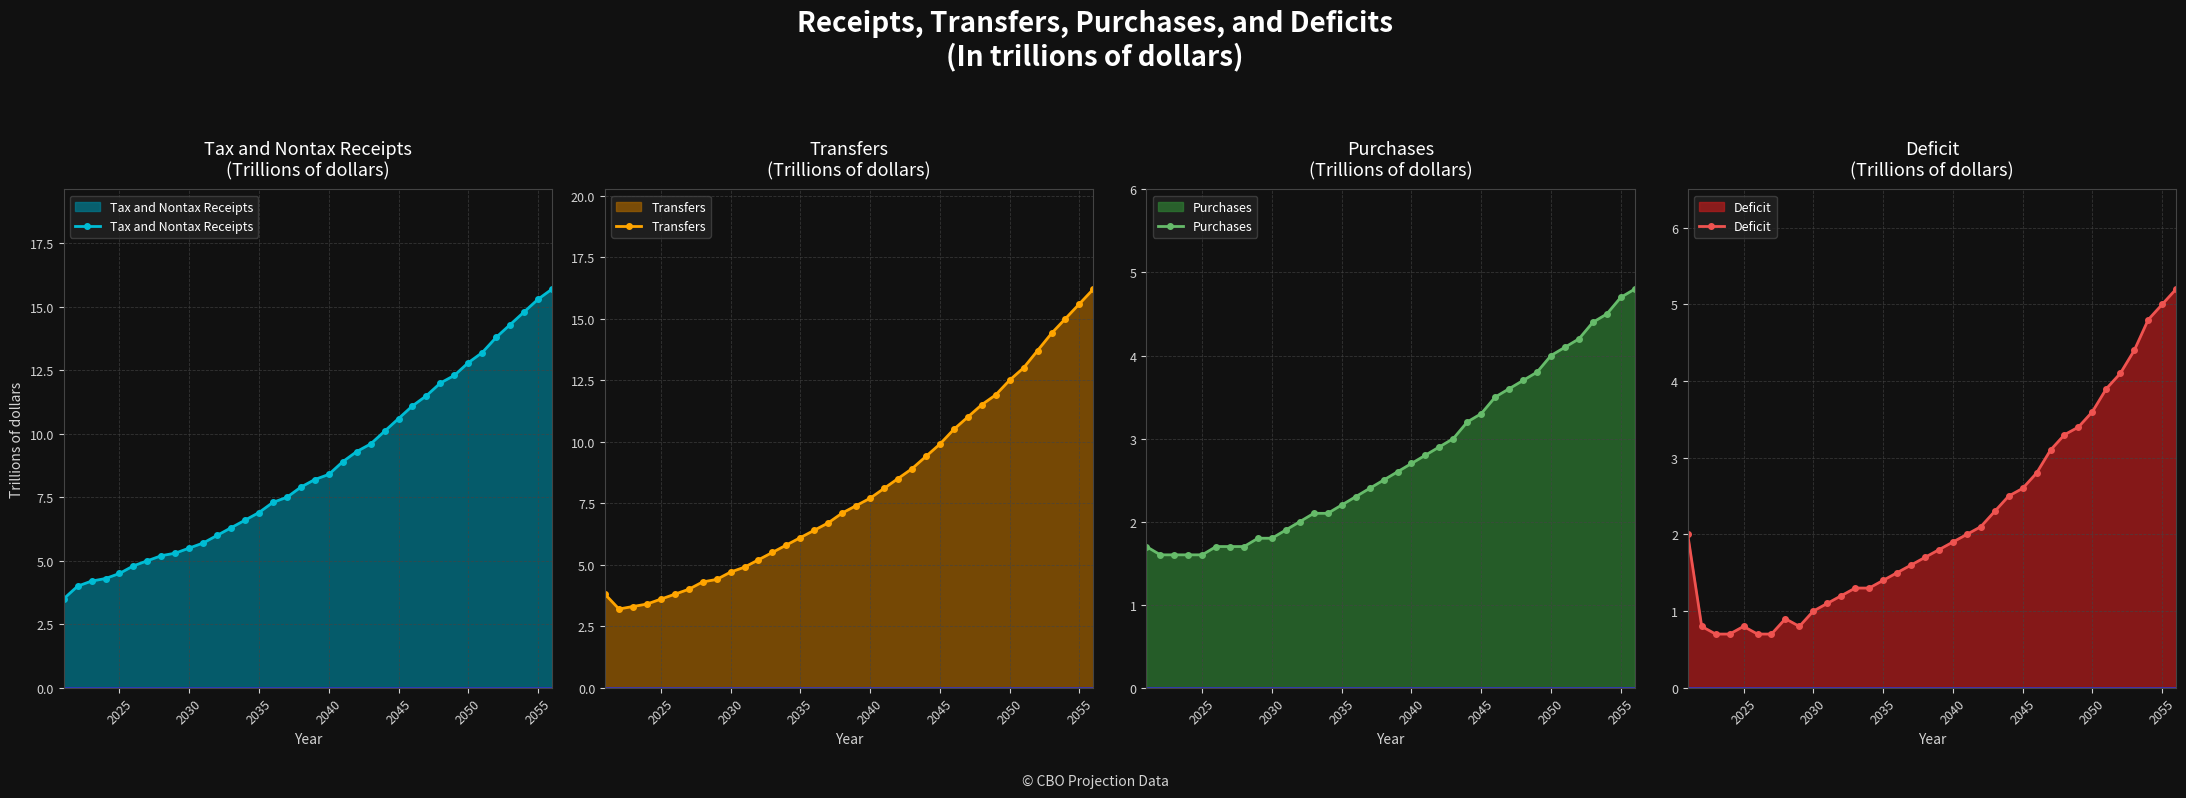

True or false: Deficit has a value of 1.0 at 2030.

True